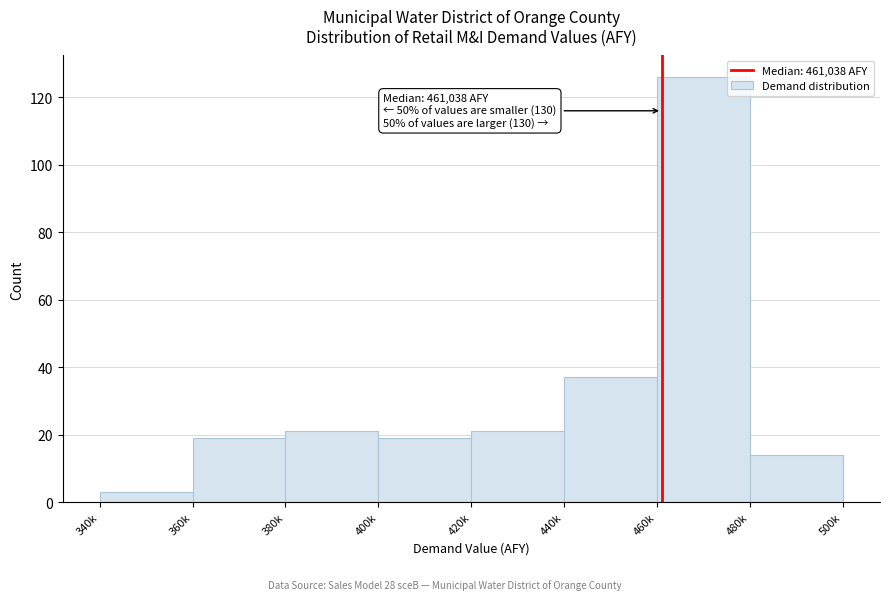

Reading left to right, extract all data points from this chart.

340k=3	360k=19	380k=21	400k=19	420k=21	440k=37	460k=126	480k=14